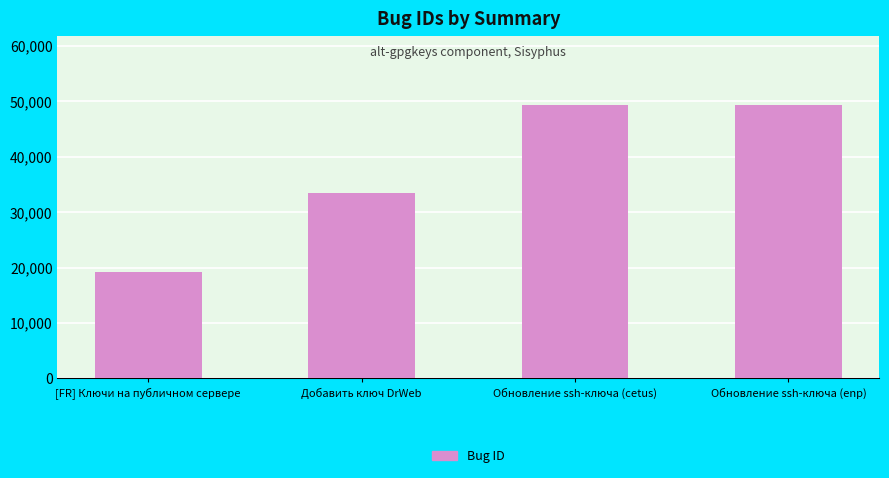

What is the greatest value displayed?

49451